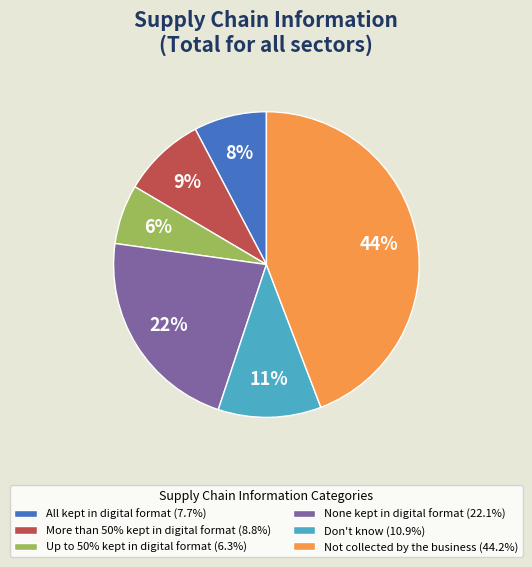

Which category has the smallest portion of the pie?

Up to 50% kept in digital format